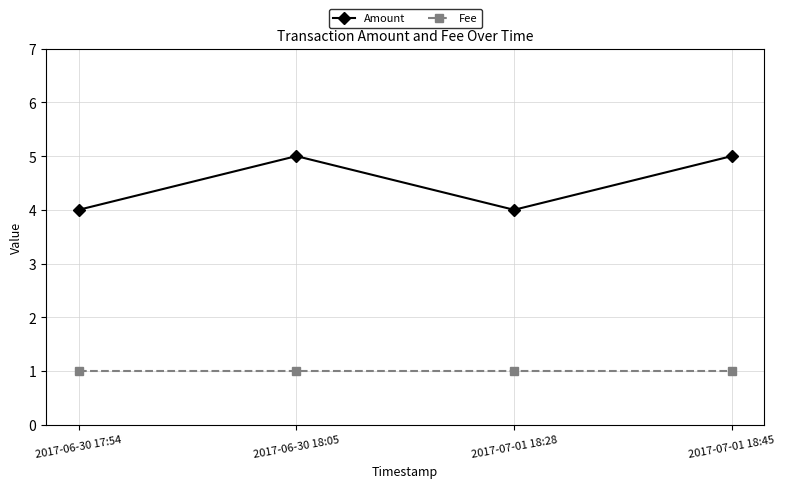

True or false: Fee and Amount cross at least once.

False